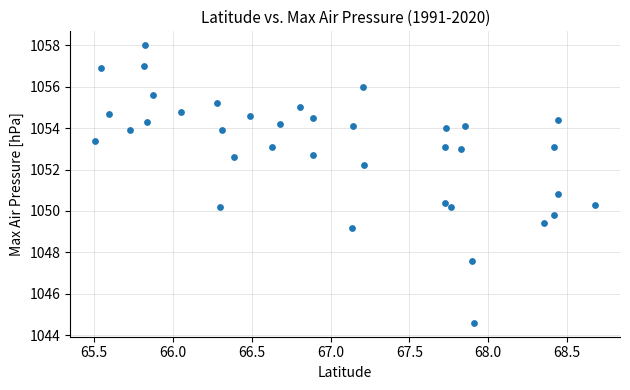

What Y value in the scatter plot is closest to 1051?

1050.8